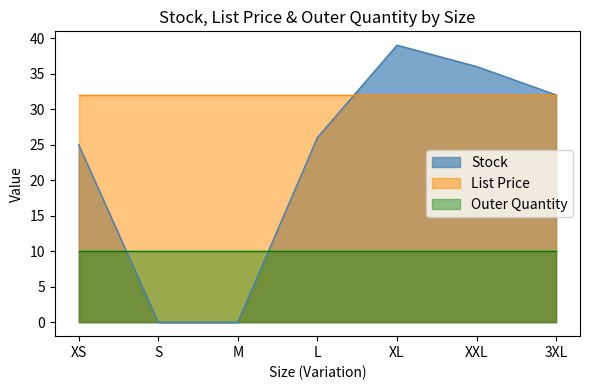

Rank the series at XS from highest to lowest value.

List Price, Stock, Outer Quantity